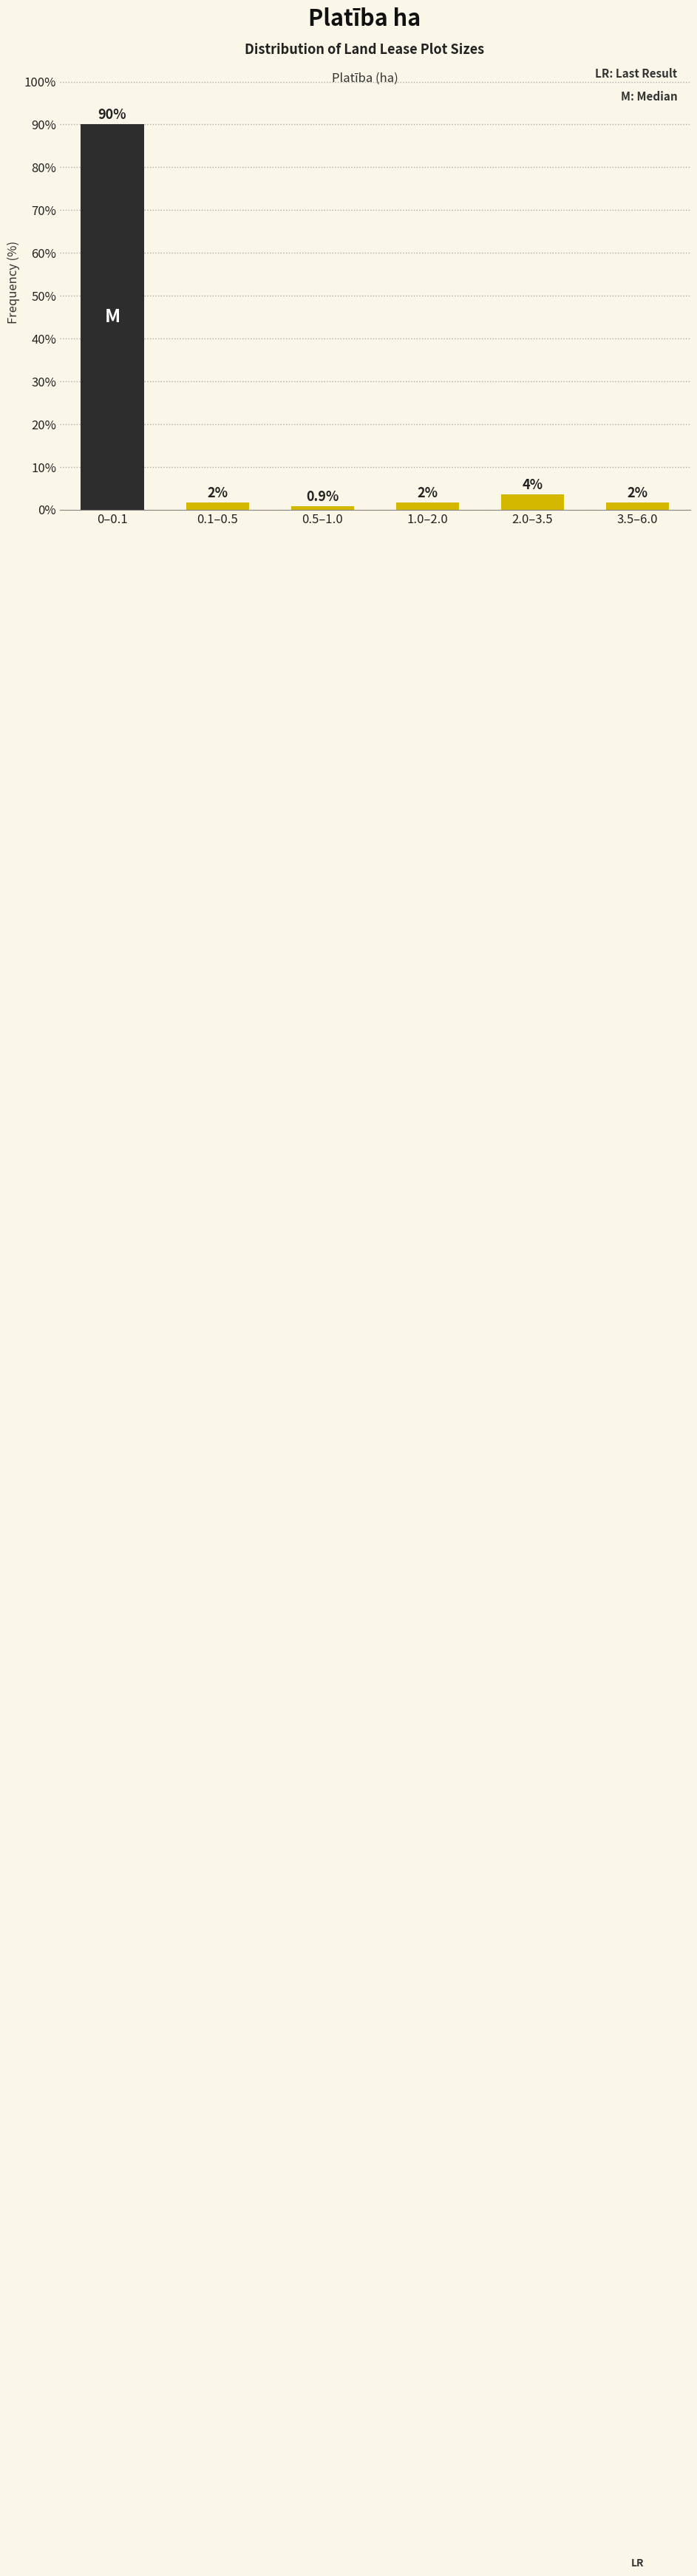

Does the chart contain any negative values?

No